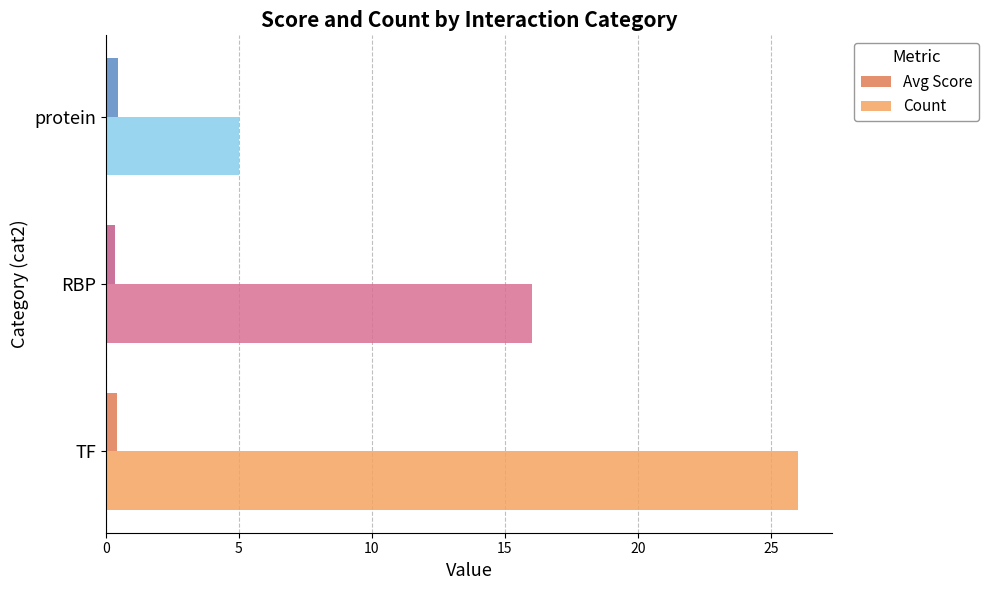

How many Avg Score values are between 0 and 1?

3